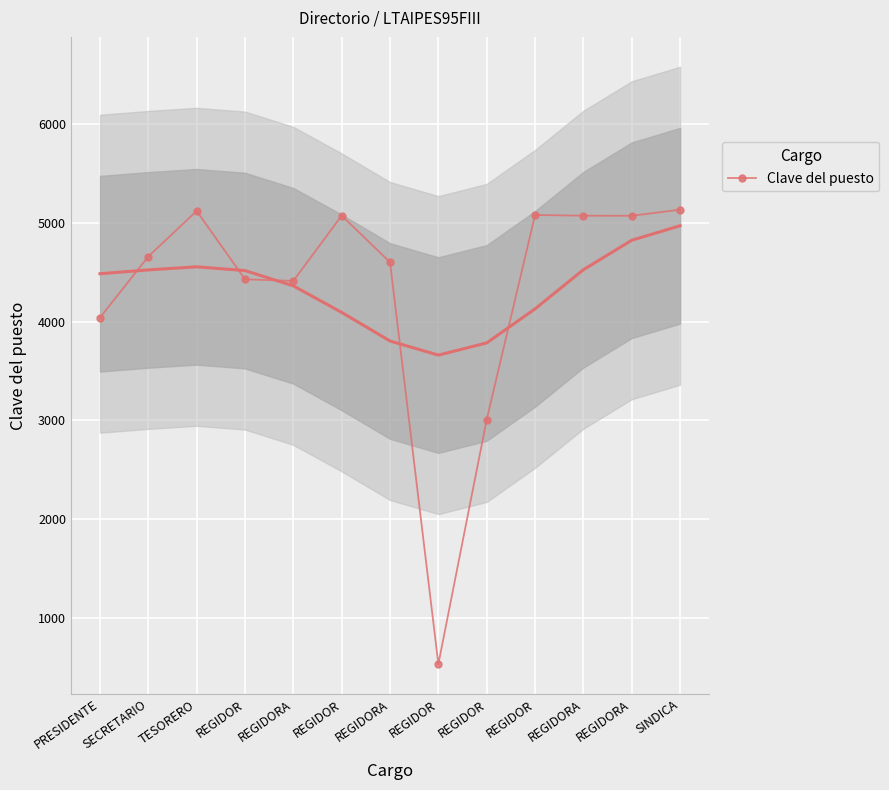

What is the sum of the values at PRESIDENTE and REGIDORA?

9117